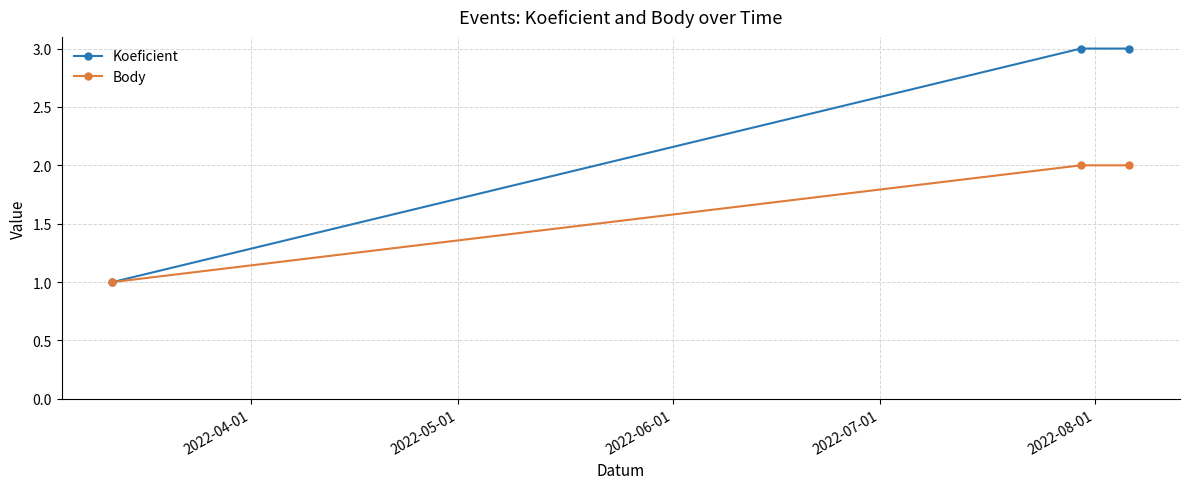

List the series in order of their peak value, lowest first.

Body, Koeficient